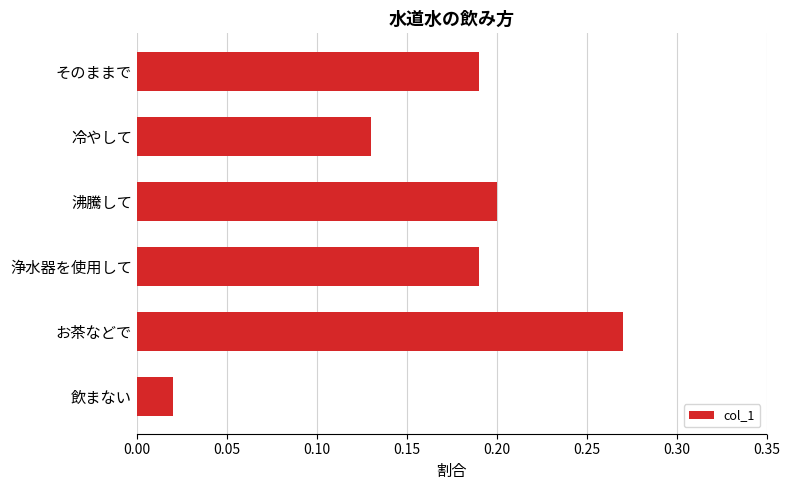

At which label is the value closest to 0?

飲まない